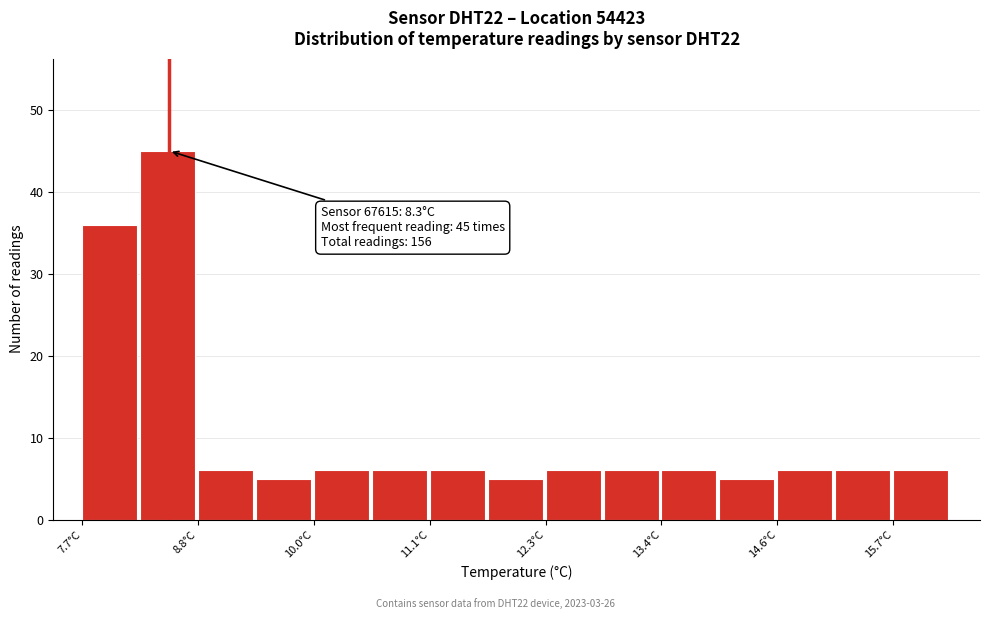

Read against the x-axis, roughly where is the centre of the tallest bar?

8.6